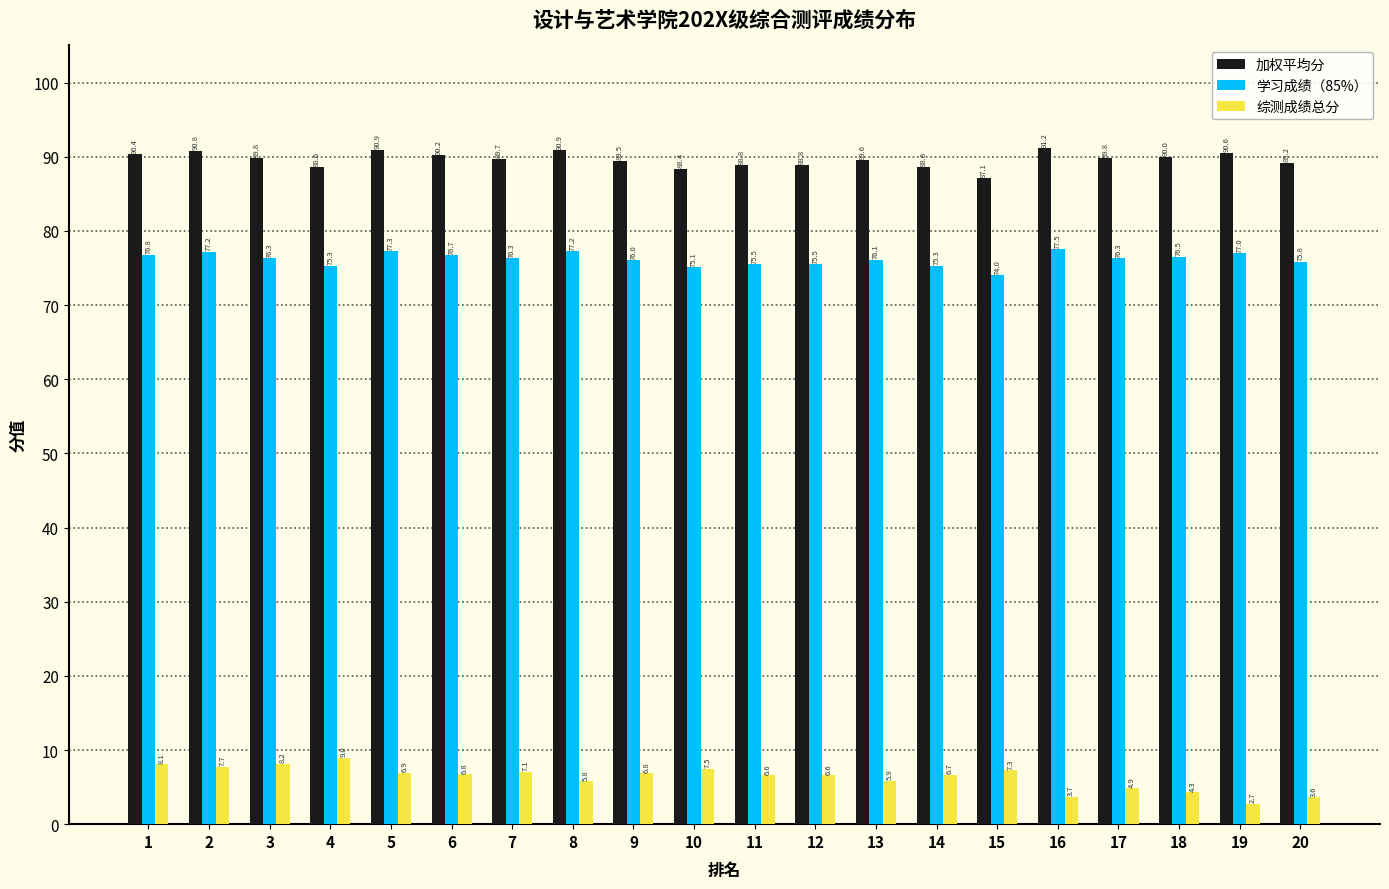

List the series in order of their overall mean, highest first.

加权平均分, 学习成绩（85%）, 综测成绩总分